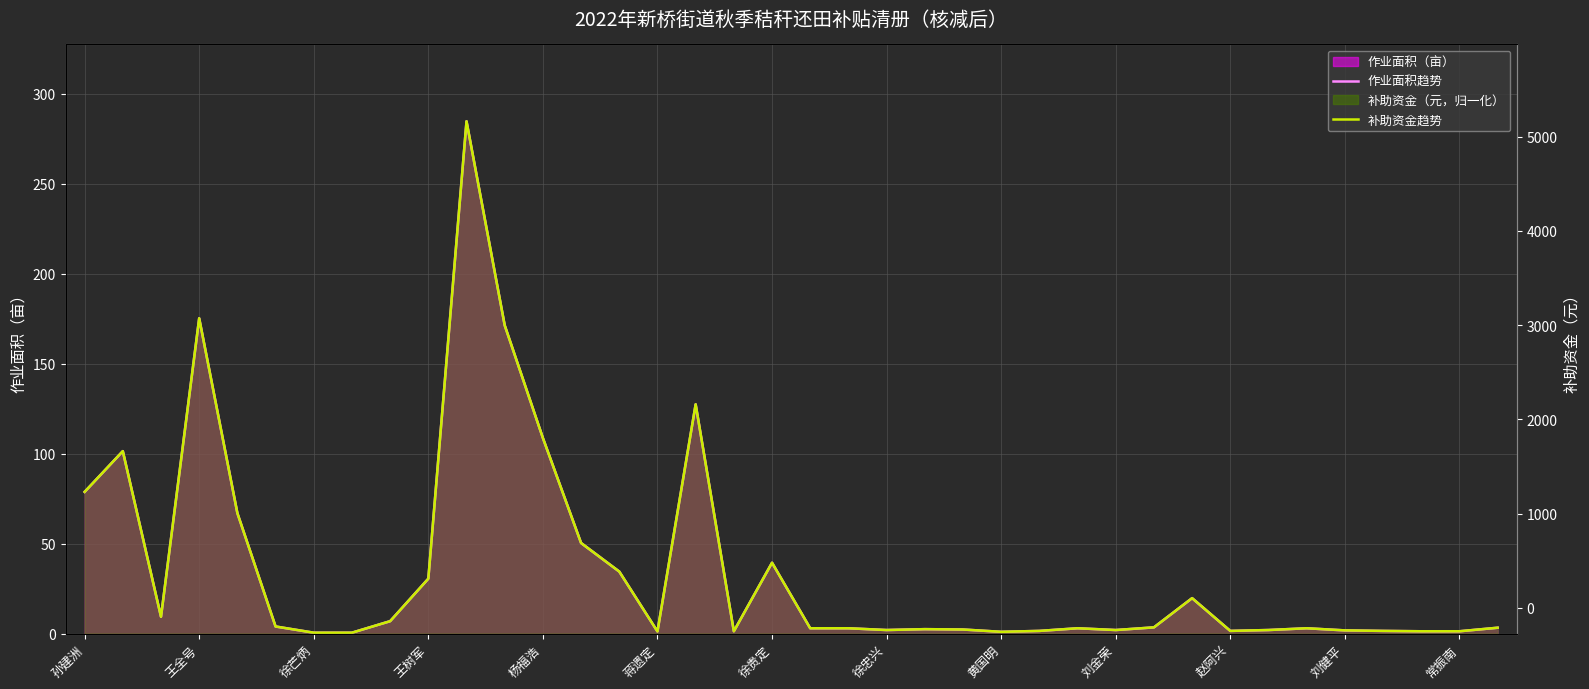

In 作业面积趋势, how many points are higher than both neighbors (excluding endpoints)?

9